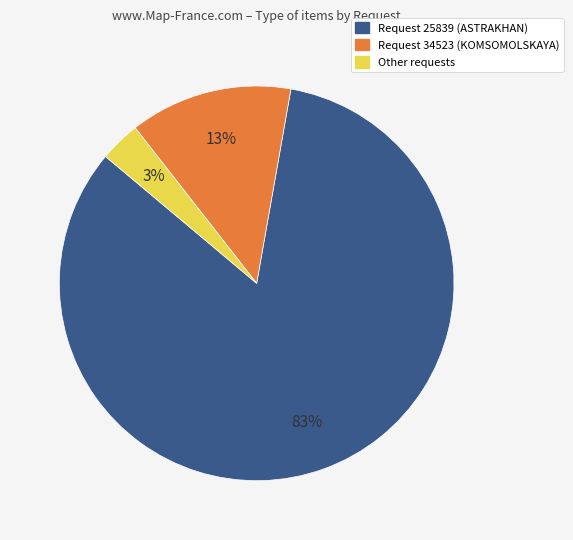

To the nearest percent, what is the average slice percentage?

33%